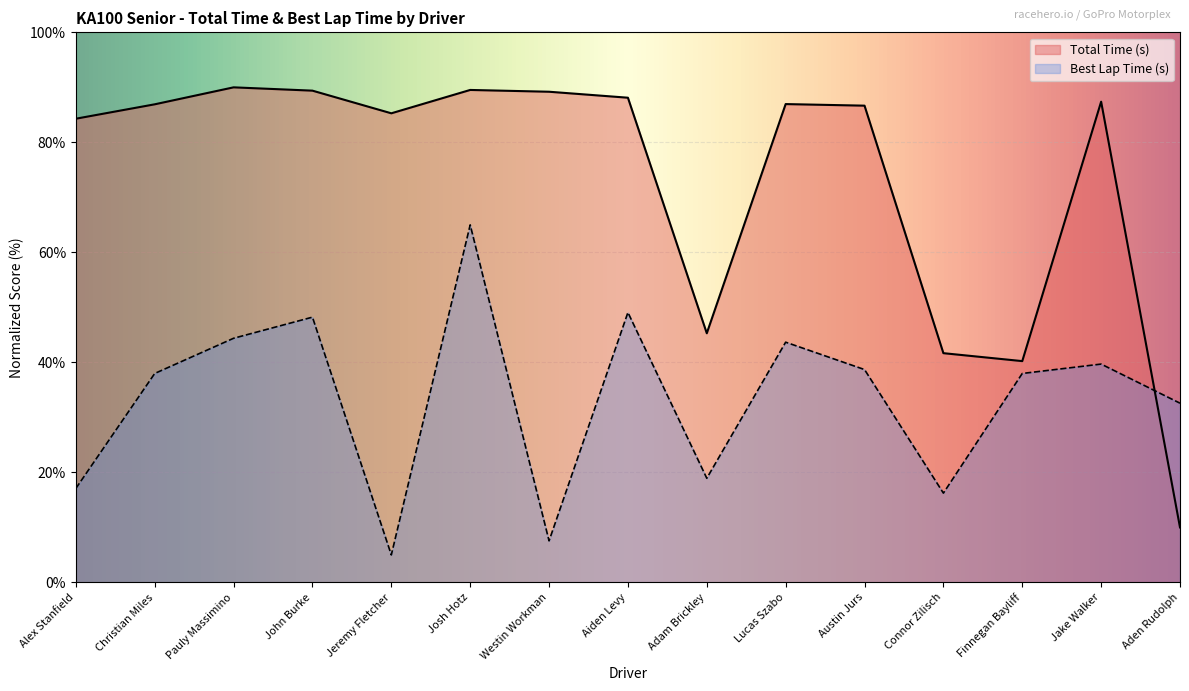

What is the difference between the second highest and minimum values in the Best Lap time series?

44.1